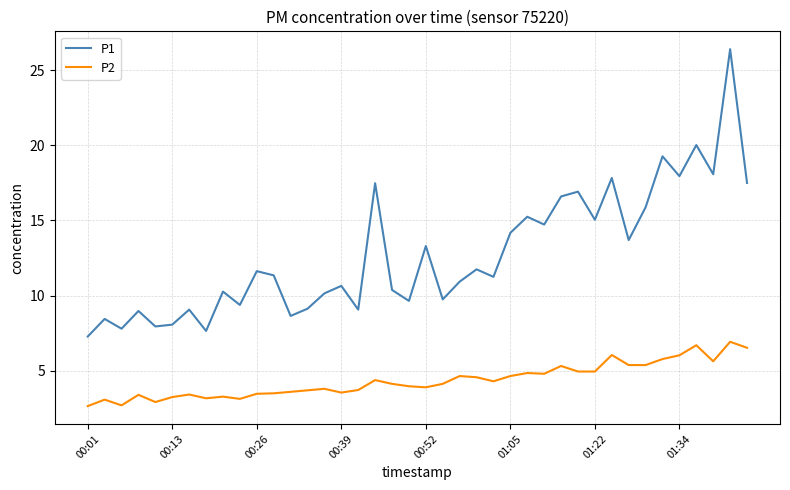

Rank the series by their maximum value, from lowest to highest.

P2, P1